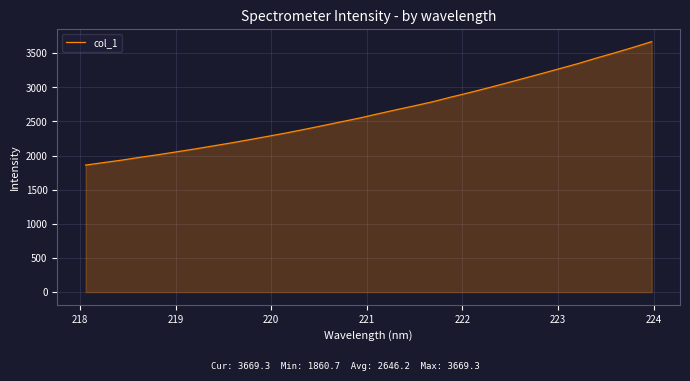

What is the difference between the maximum and minimum values?

1808.6